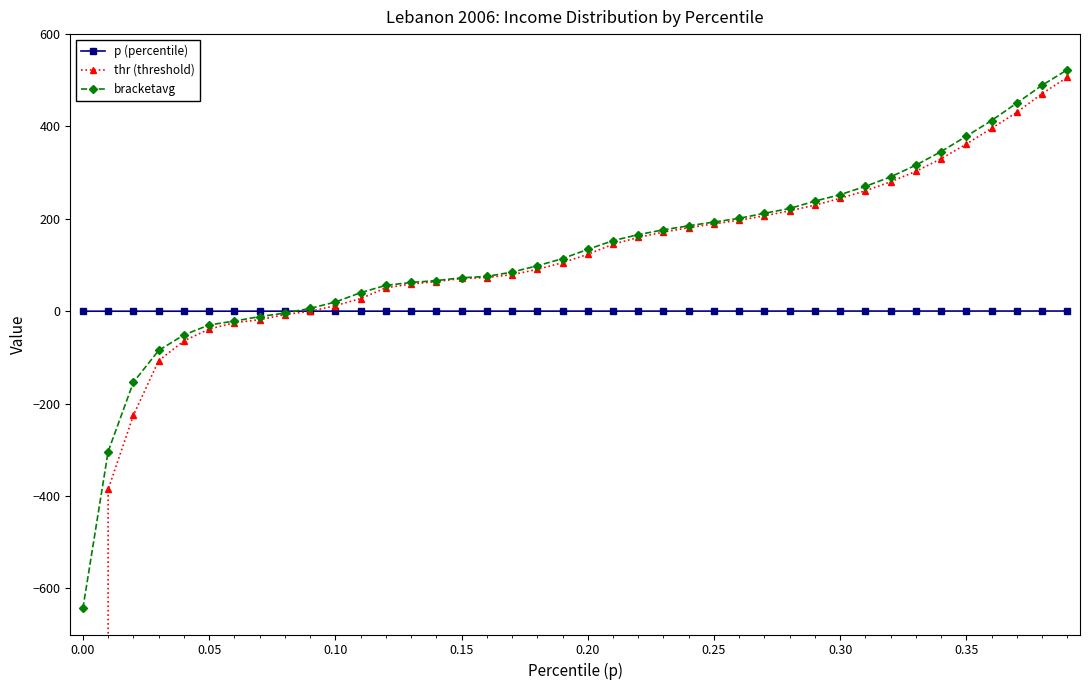

Which series has the widest spread of values?

thr (threshold)